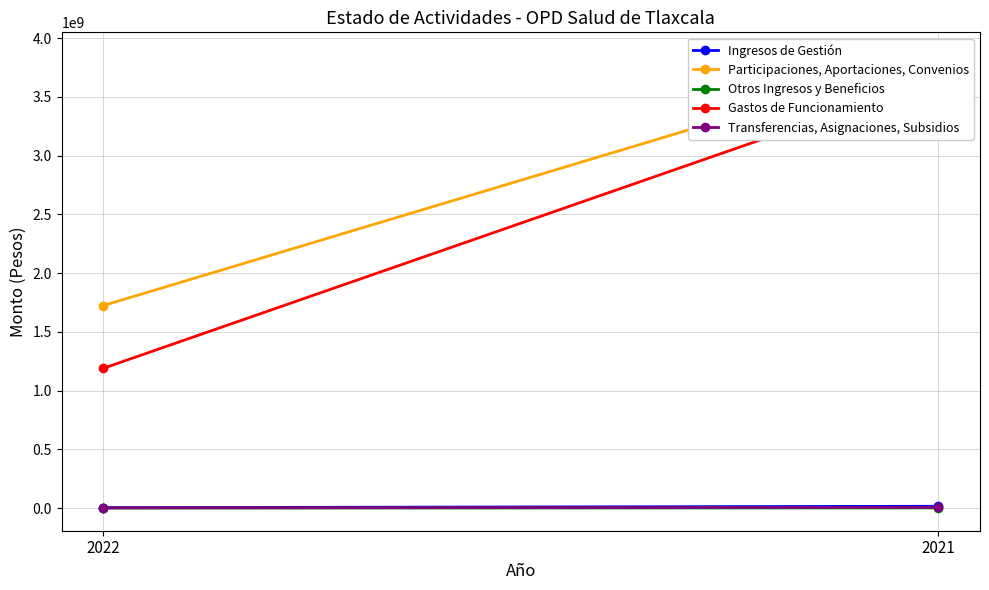

Rank the categories by Ingresos de Gestión value from highest to lowest.

2021, 2022